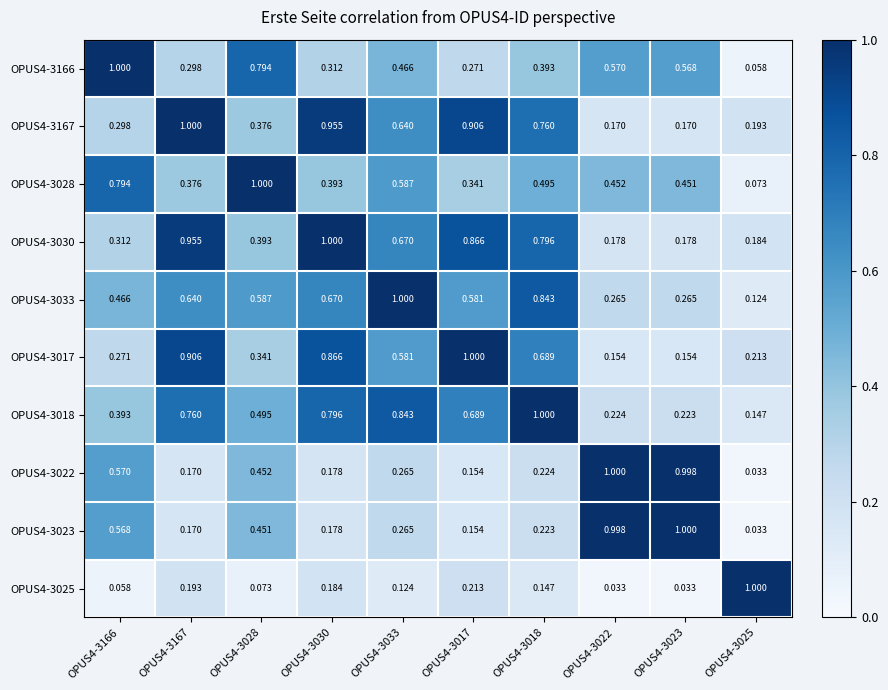

Is the value of OPUS4-3018 at OPUS4-3025 greater than the value of OPUS4-3022 at OPUS4-3018?

No